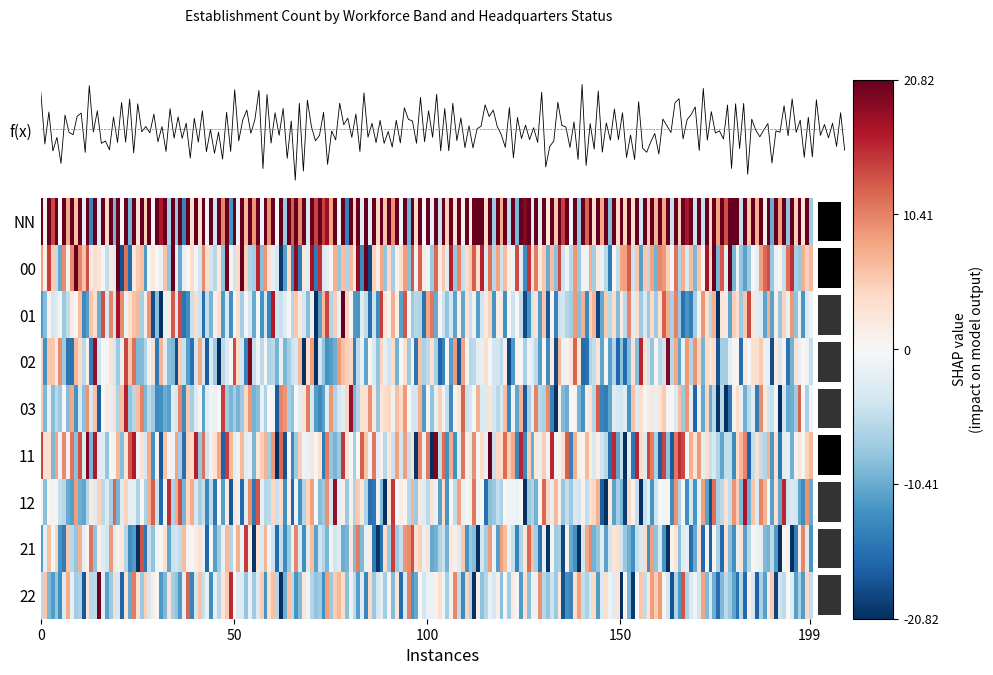

Where does the data first go above 3?

NN_true